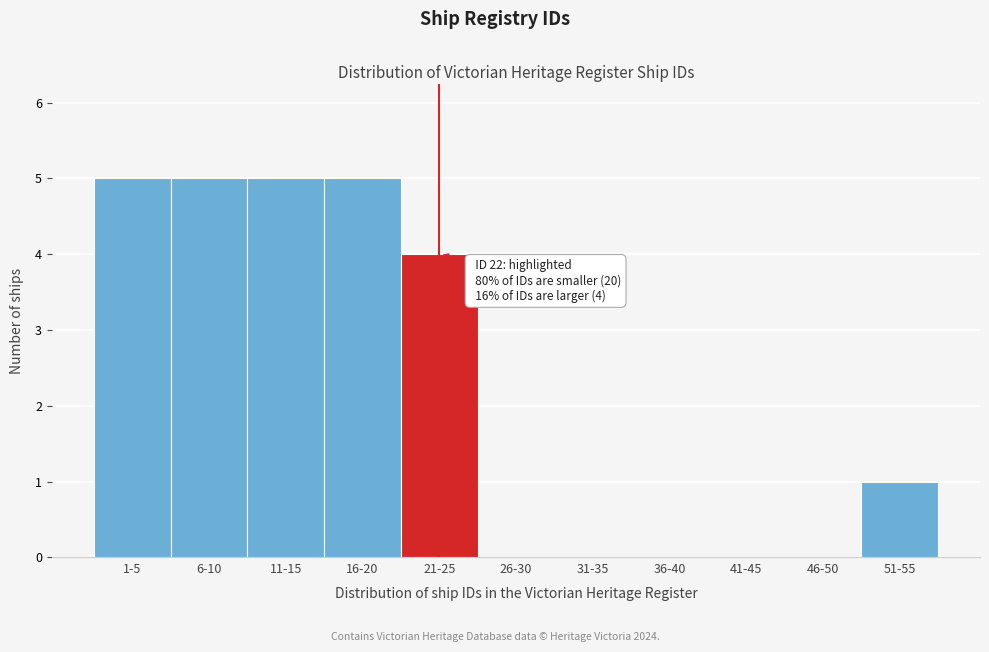

Reading left to right, what are all the values shown in this chart?

1-5=5	6-10=5	11-15=5	16-20=5	21-25=4	26-30=0	31-35=0	36-40=0	41-45=0	46-50=0	51-55=1